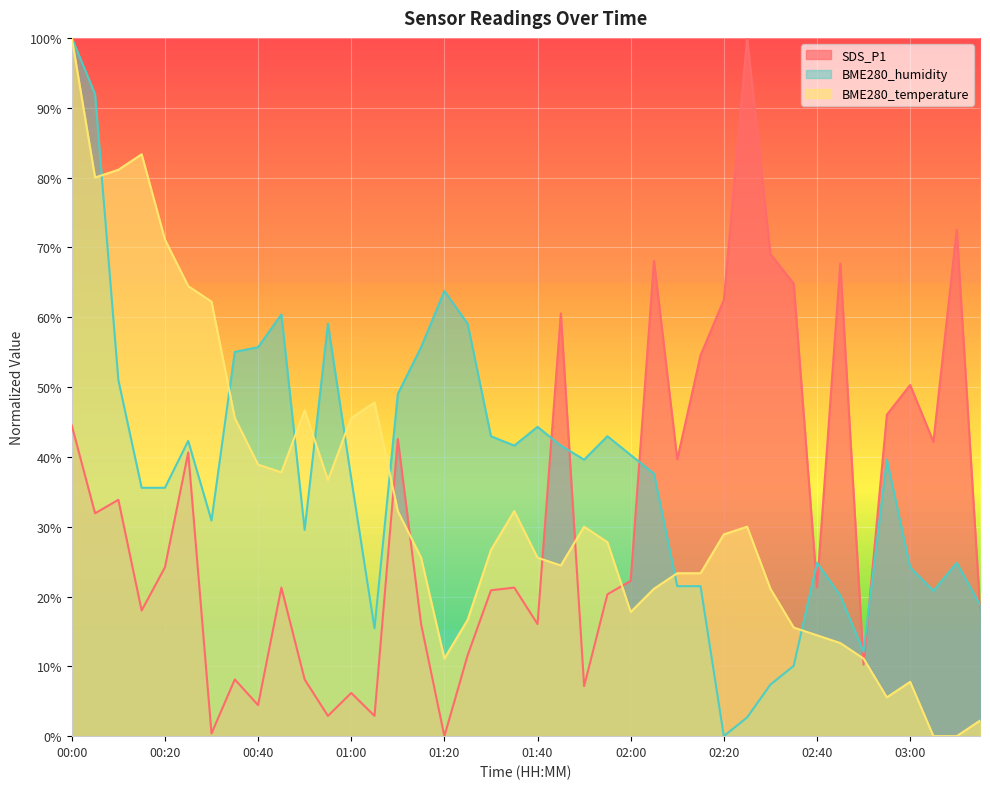

At which label is BME280_temperature closest to 50?

01:05